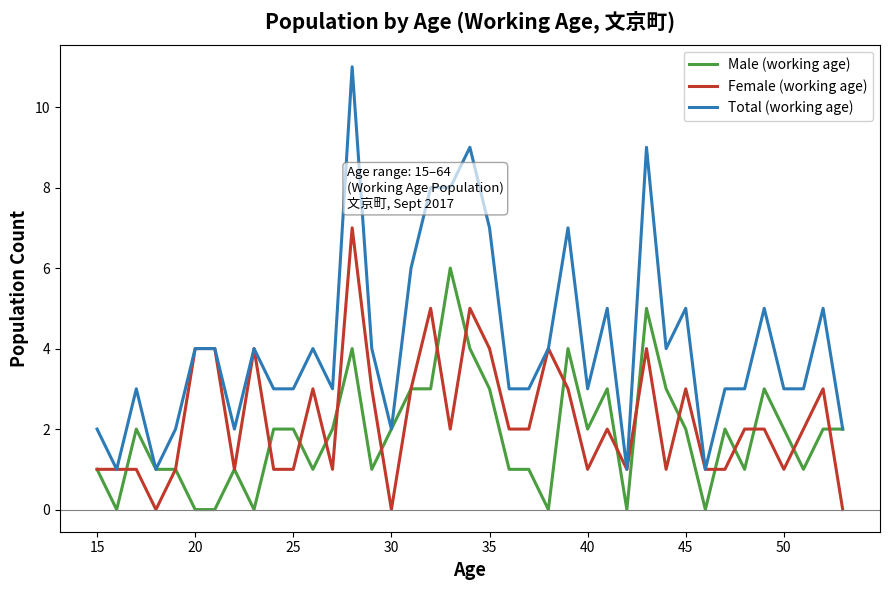

Rank the series by their average value, from lowest to highest.

Male (working age), Female (working age), Total (working age)